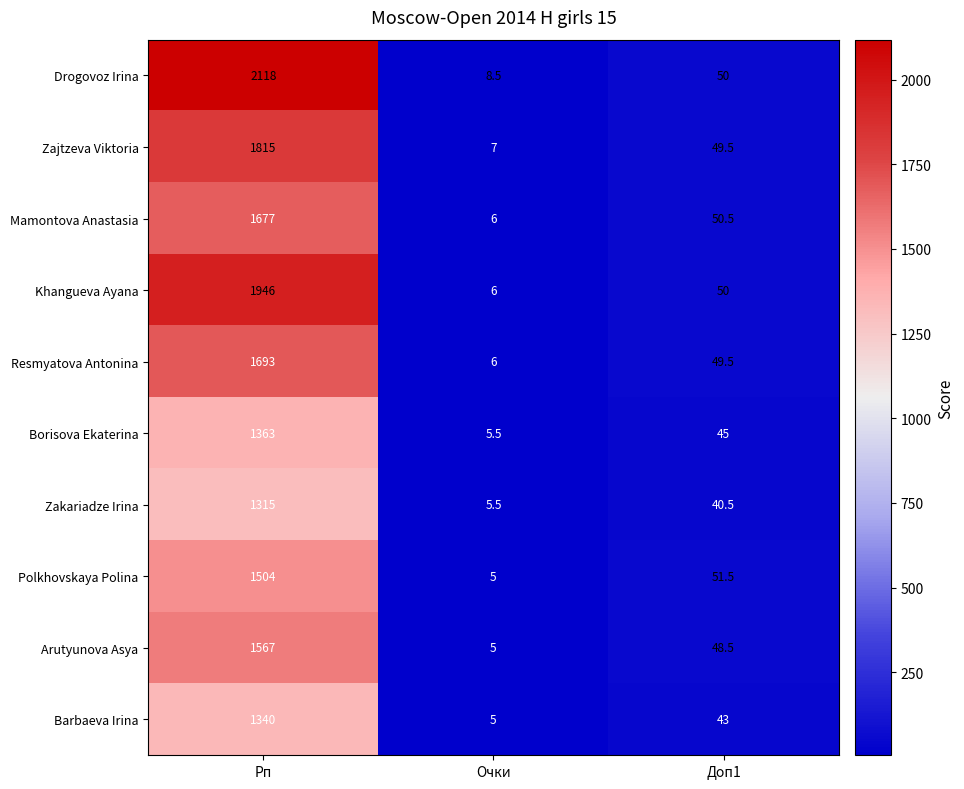

Between Очки and Доп1, which series saw the biggest shift?

Polkhovskaya Polina